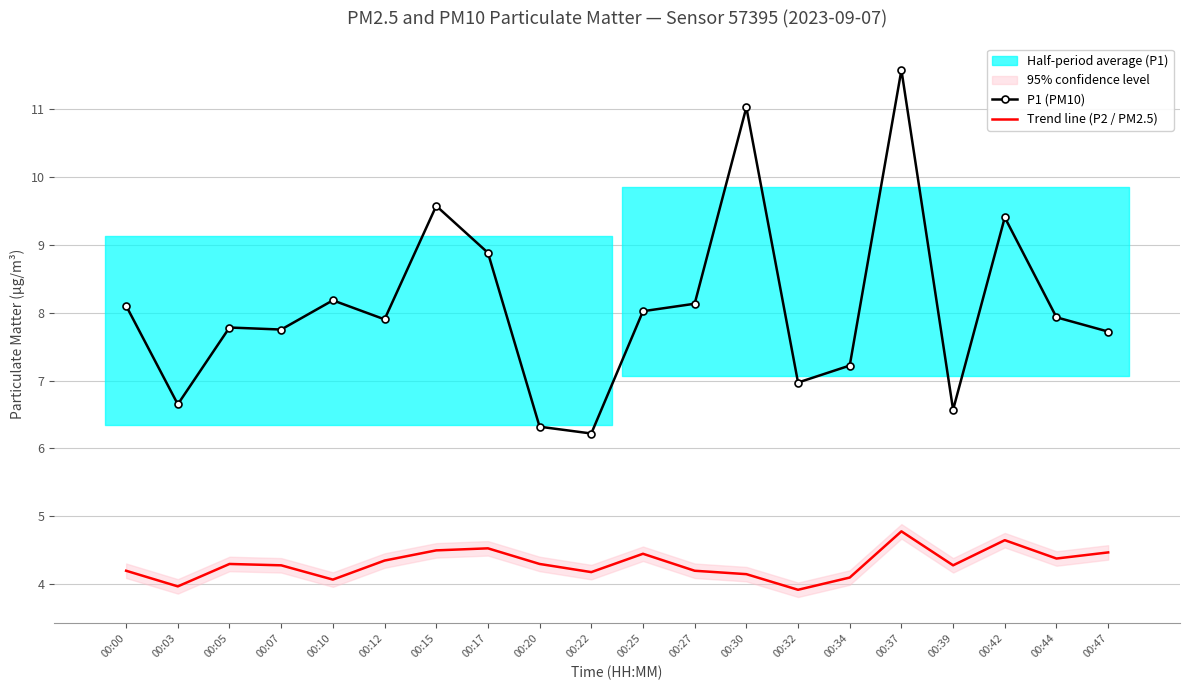

The Trend line (P2 / PM2.5) series shows 3.9 at 00:32. True or false?

True